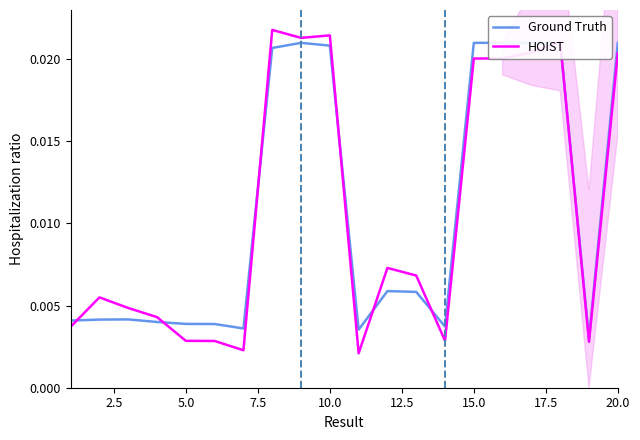

What are all the series names shown in the legend?

Ground Truth, HOIST